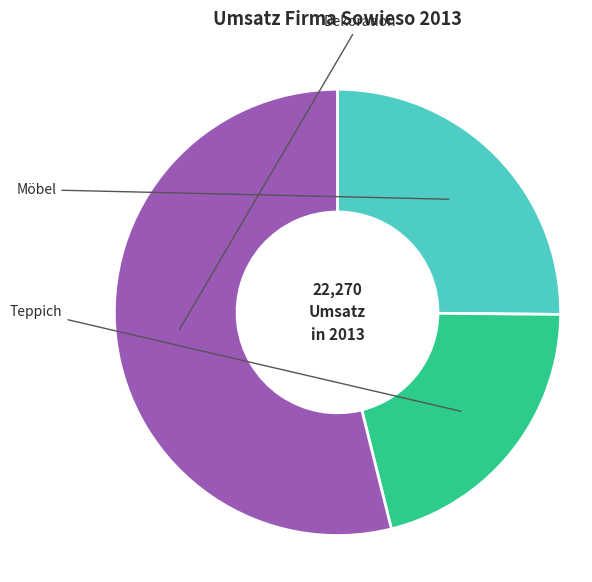

To the nearest percent, what portion does Teppich represent?

21%